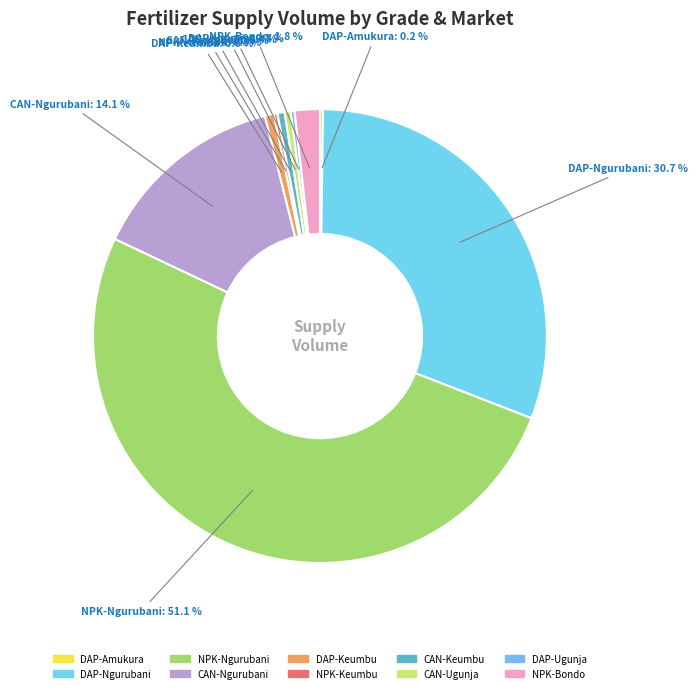

Do DAP-Ngurubani and CAN-Keumbu together represent more than half of the pie?

No